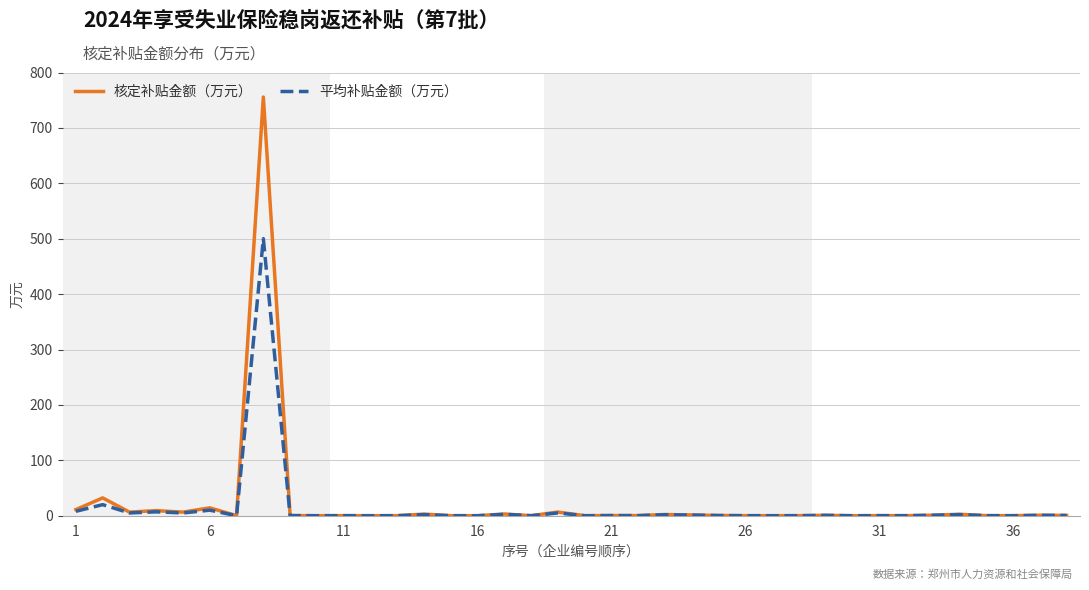

What are all the series names shown in the legend?

核定补贴金额（万元）, 平均补贴金额（万元）